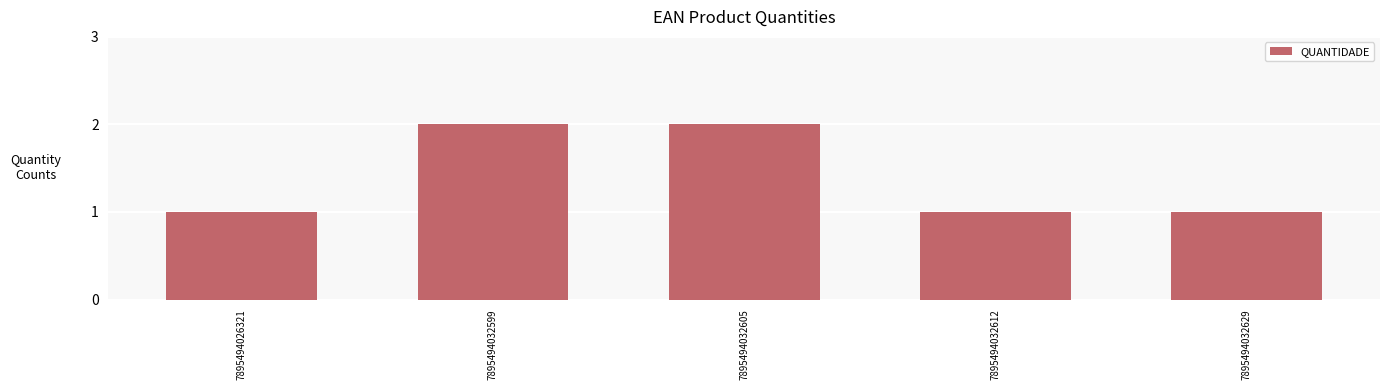

Reading left to right, what are all the values shown in this chart?

1	2	2	1	1